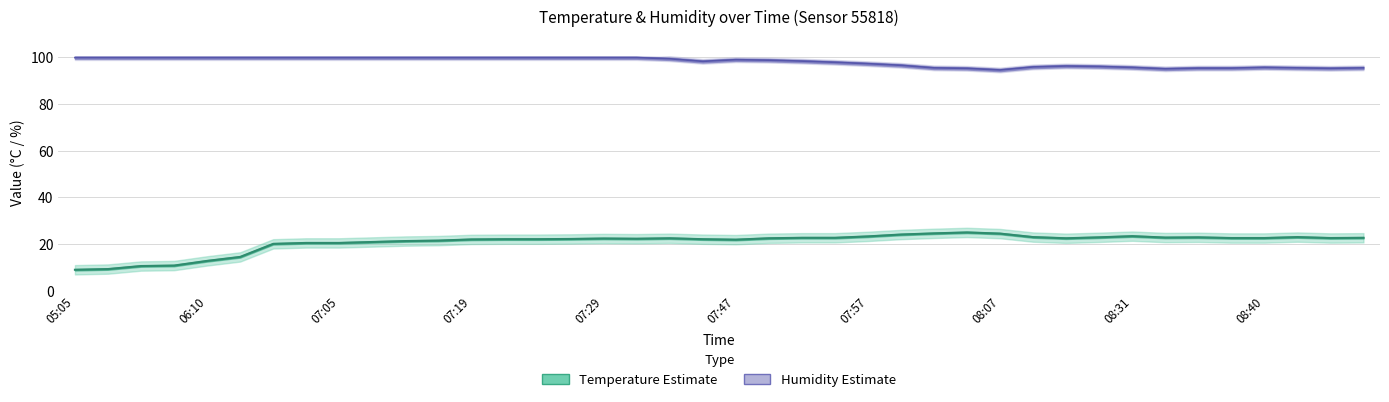

The value of temp_lower at 08:51 is 20.7. True or false?

True